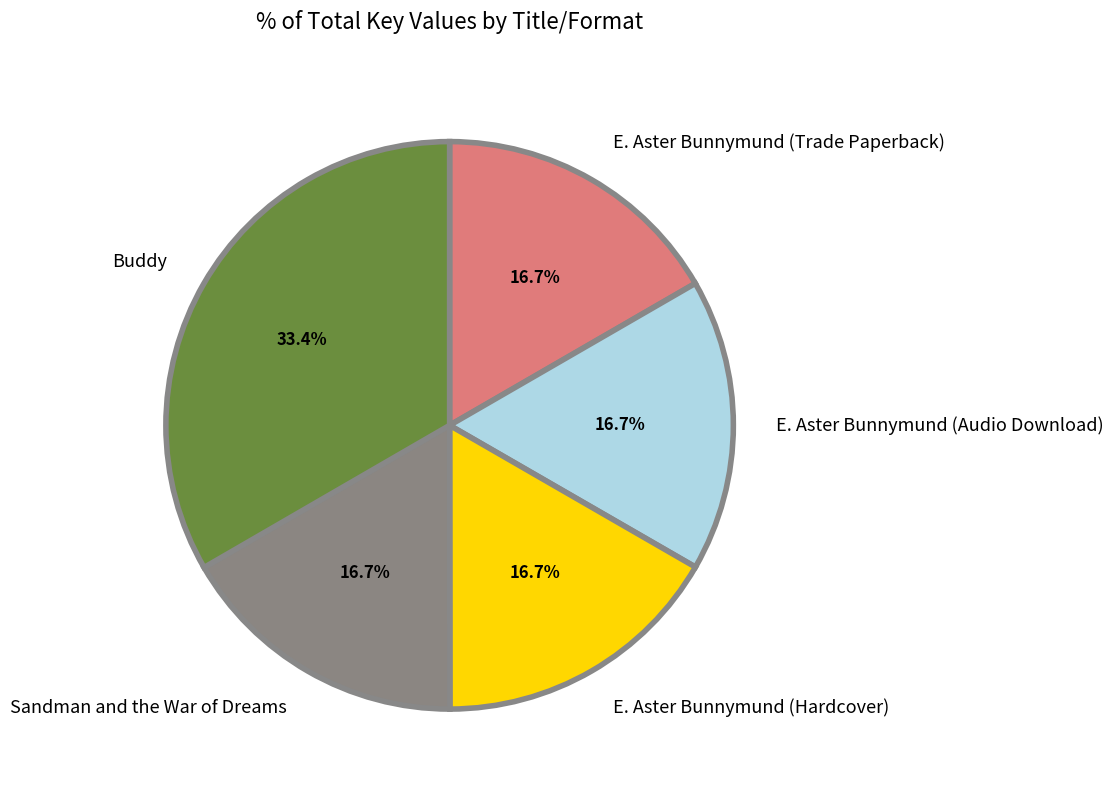

To the nearest percent, what portion does E. Aster Bunnymund (Trade Paperback) represent?

17%